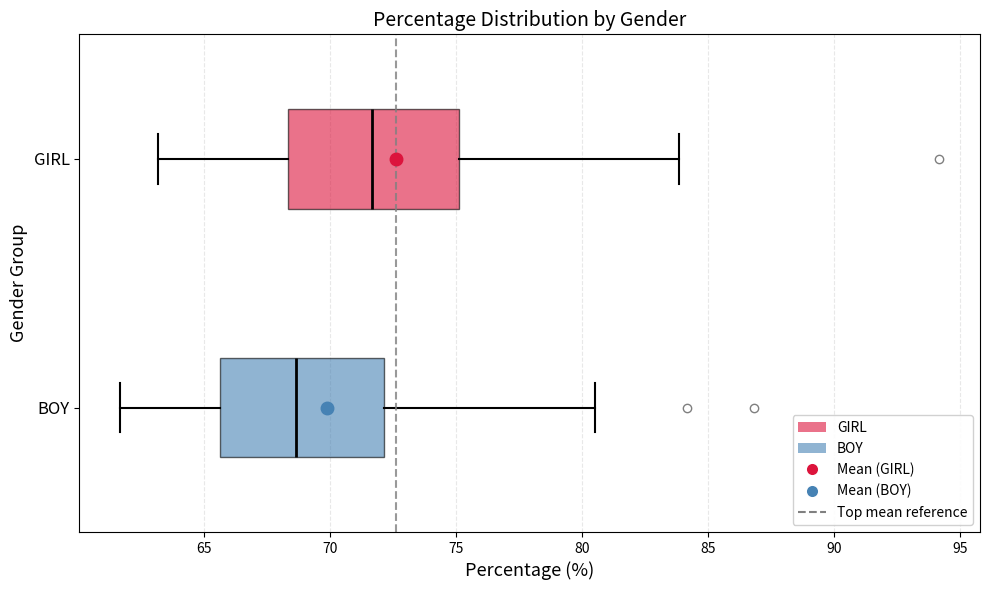

Reading bottom to top, read every box against the x-axis: the position of its median line, the range the box covers, and the ends of its whiskers. The values are not printed on the chart, so give them approximately, as read against the axis.

BOY: median 68.5, box 65.5 to 72.0, whiskers 61.5 to 80.5
GIRL: median 71.5, box 68.5 to 75.0, whiskers 63.0 to 84.0